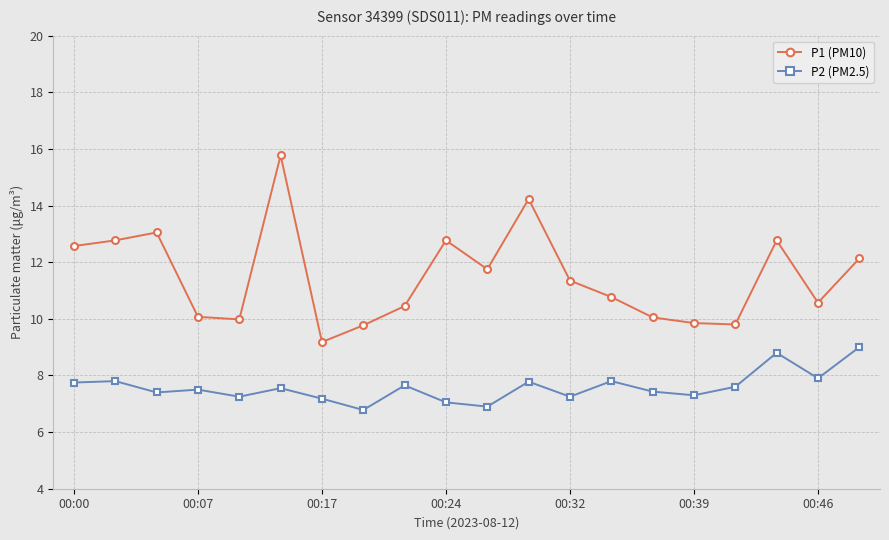

List the series in order of their overall mean, lowest first.

P2 (PM2.5), P1 (PM10)